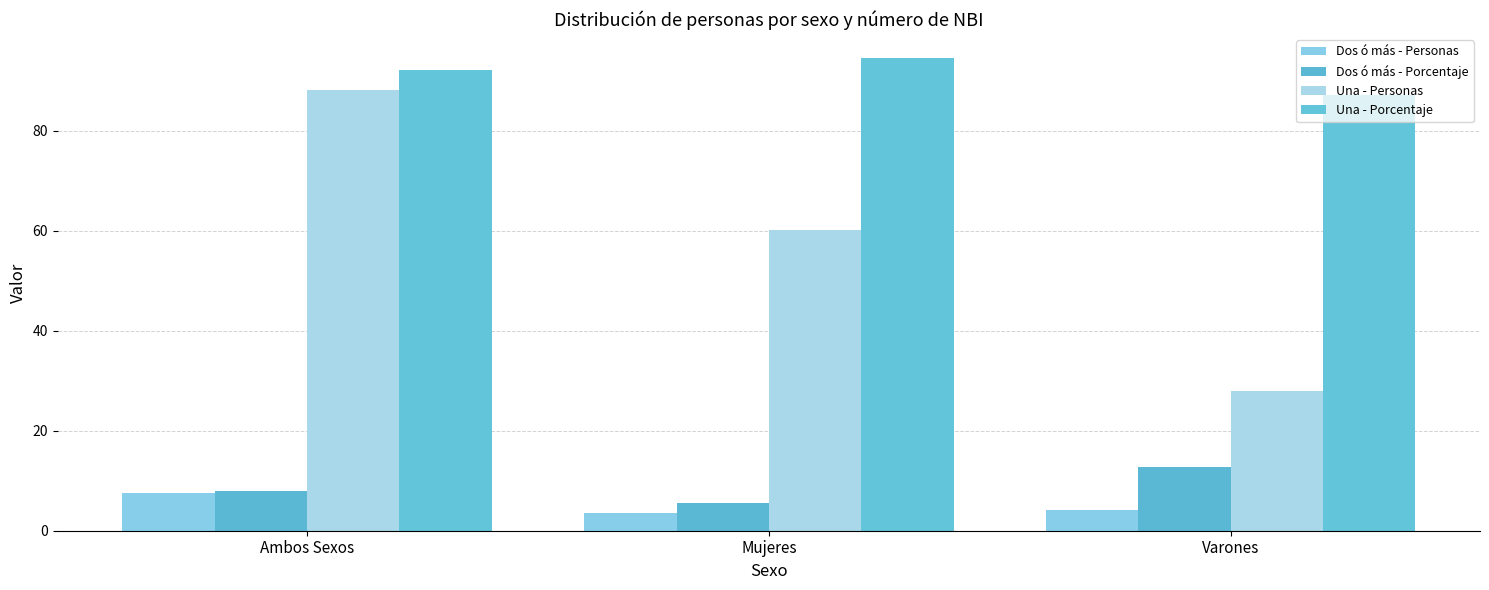

Which category has the highest value in the Una - Porcentaje series?

Mujeres